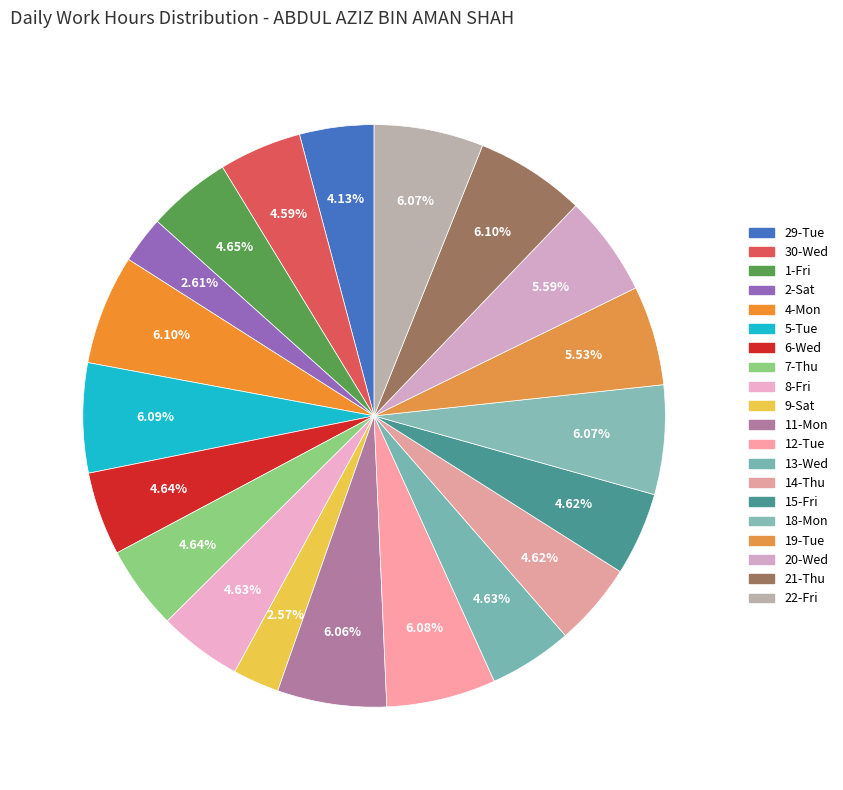

Count the number of slices in the pie.

20